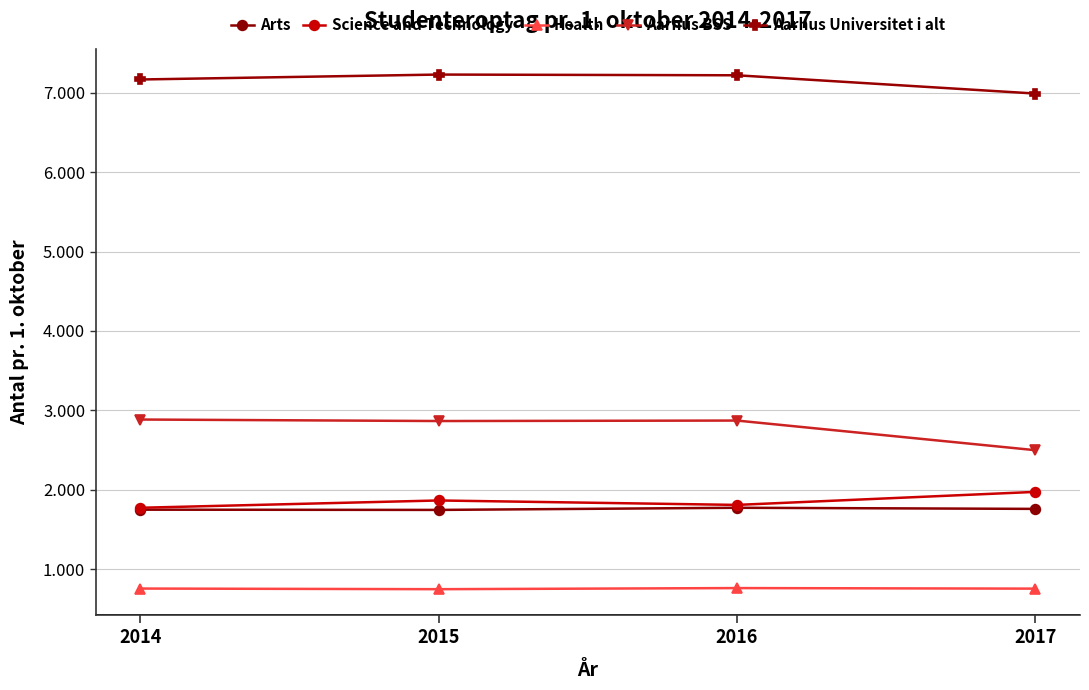

True or false: Aarhus Universitet i alt and Arts cross at least once.

False